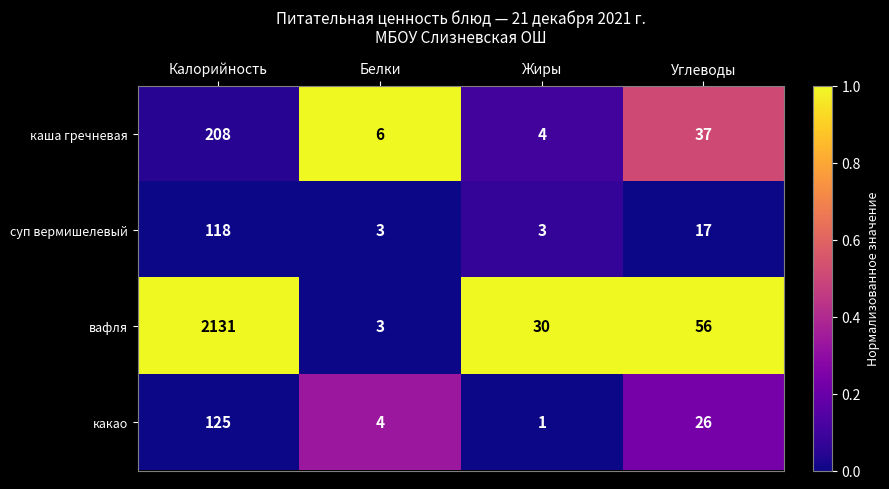

List the labels in order of какао value, largest first.

Калорийность, Углеводы, Белки, Жиры